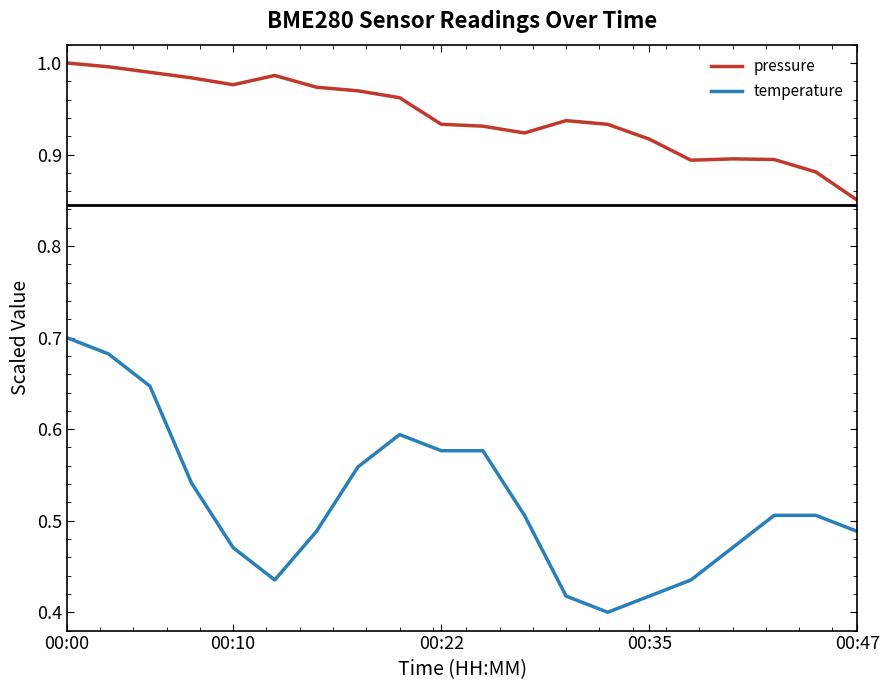

Rank the series by their maximum value, from highest to lowest.

pressure, temperature